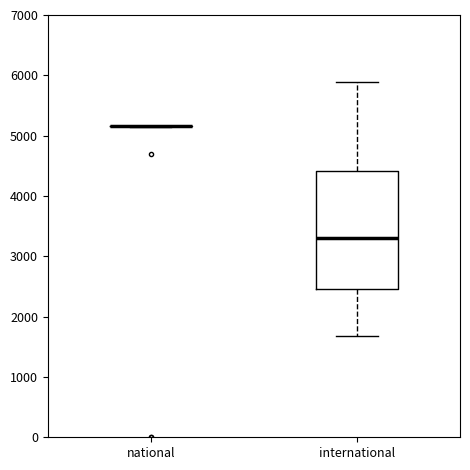

Reading left to right, transcribe this box plot: for each box, give where its median line is, the range the box spans, and where its two whiskers end, as read against the y-axis. The values are not printed on the chart, so give them approximately, as read against the axis.

national: box collapsed to a line at 5200, whiskers 5100 to 5200
international: median 3300, box 2400 to 4400, whiskers 1700 to 5900